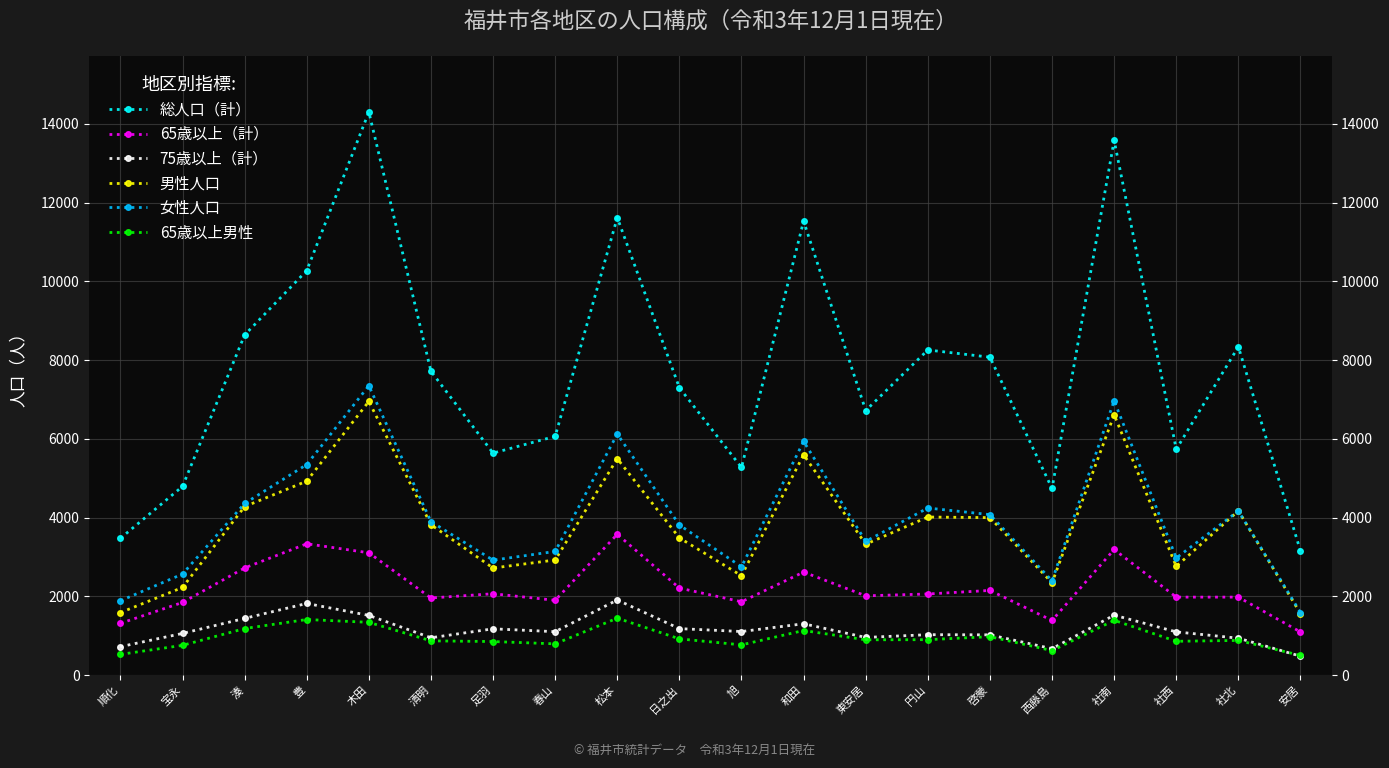

What is the label of the 15th point from the left?

啓蒙